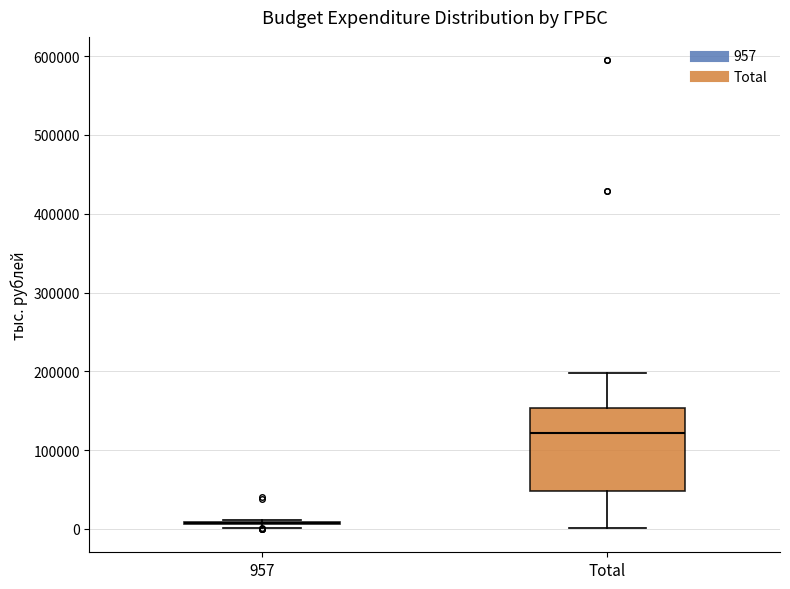

Reading left to right, transcribe this box plot: for each box, give where its median line is, the range the box spans, and where its two whiskers end, as read against the y-axis. The values are not printed on the chart, so give them approximately, as read against the axis.

957: box collapsed to a line at 10000, whiskers 0 to 10000
Total: median 120000, box 50000 to 150000, whiskers 0 to 200000